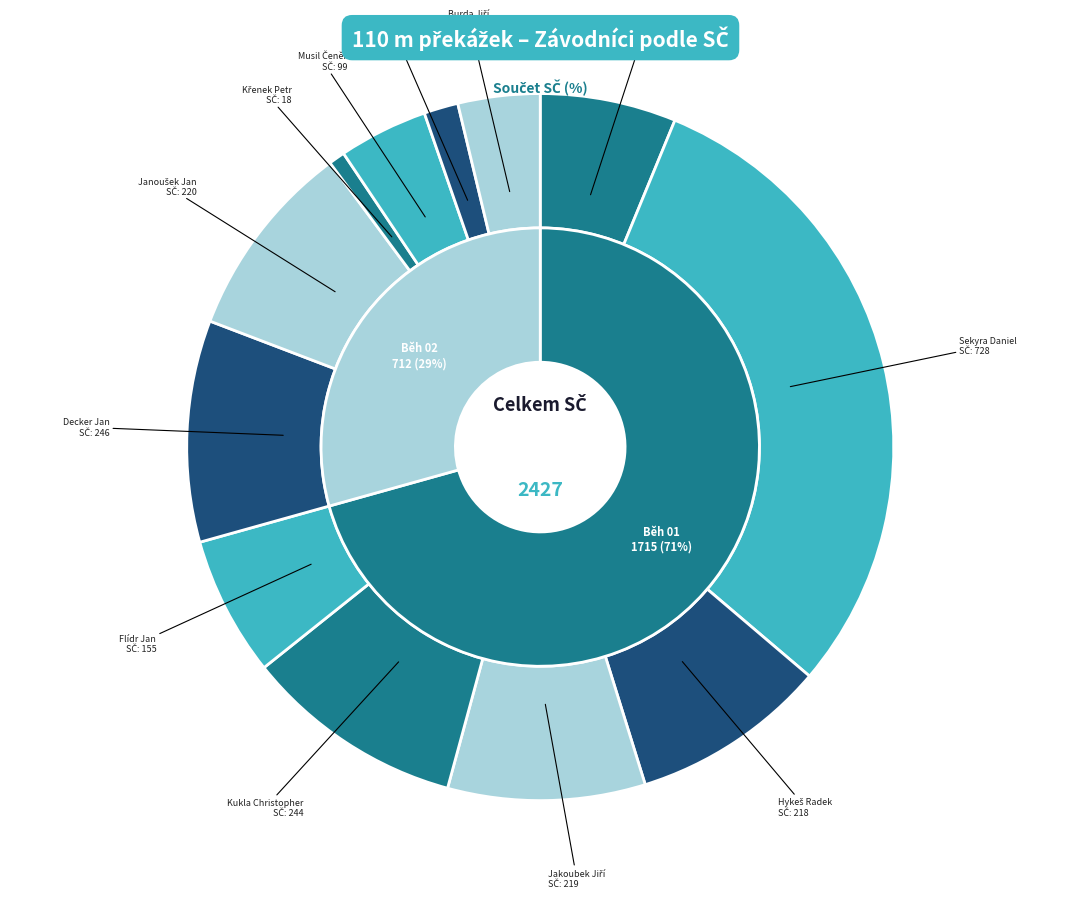

Does Hykeš Radek represent more than half of the total?

No